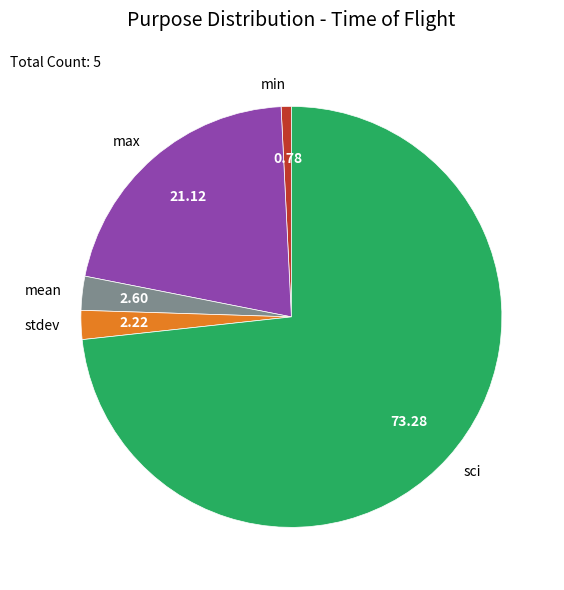

Do stdev and sci together represent more than half of the pie?

Yes